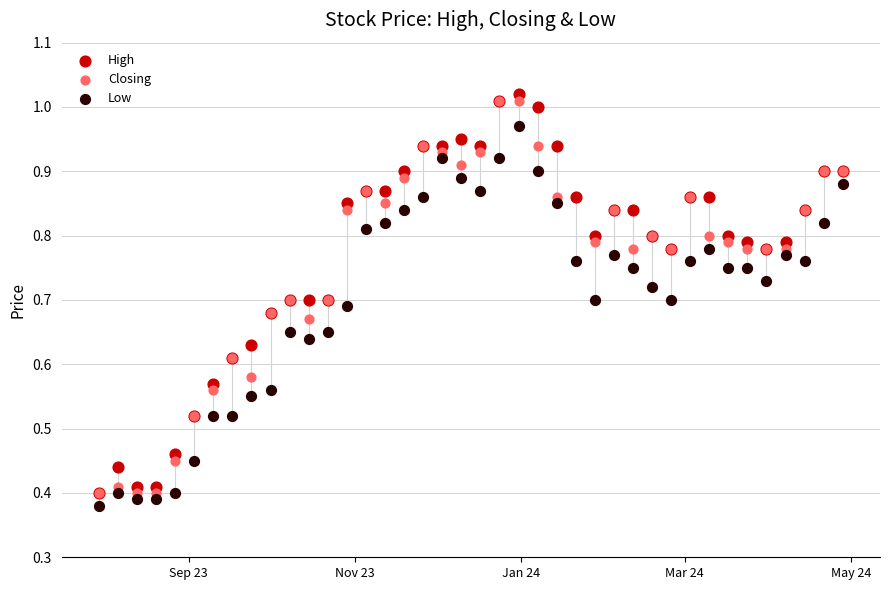

Which series reaches the maximum Y coordinate?

High